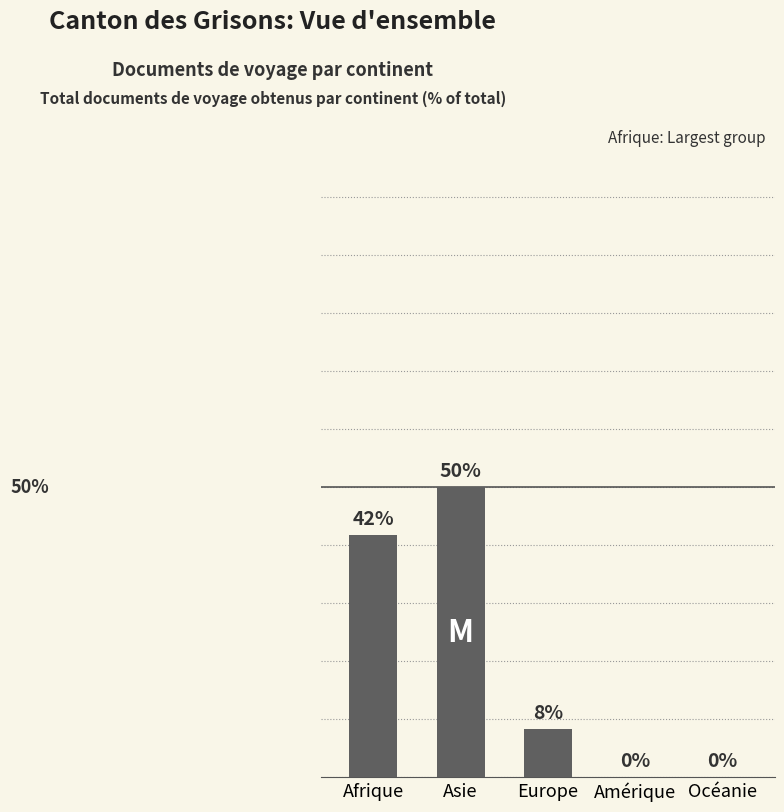

Where does the data first go above 8?

Afrique